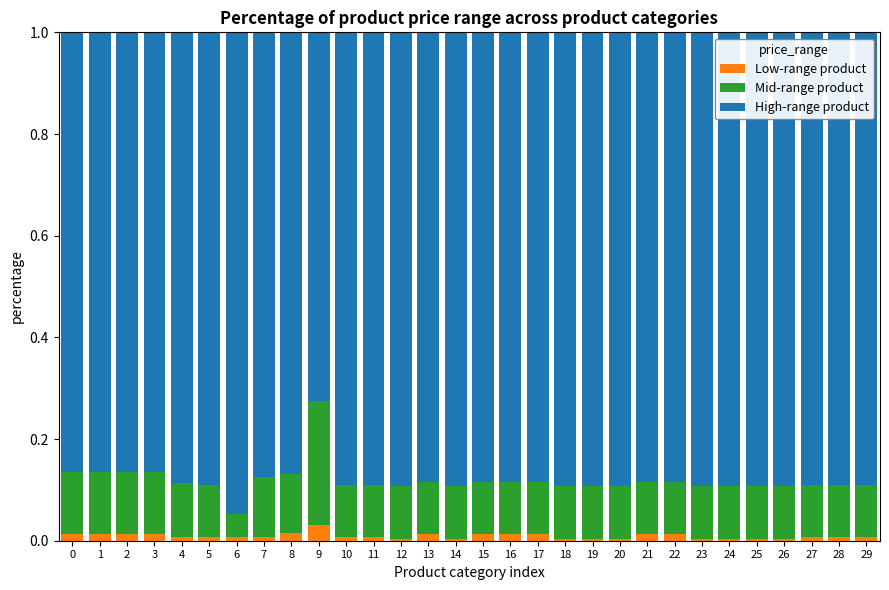

Are the bars grouped side by side (vs. stacked)?

No